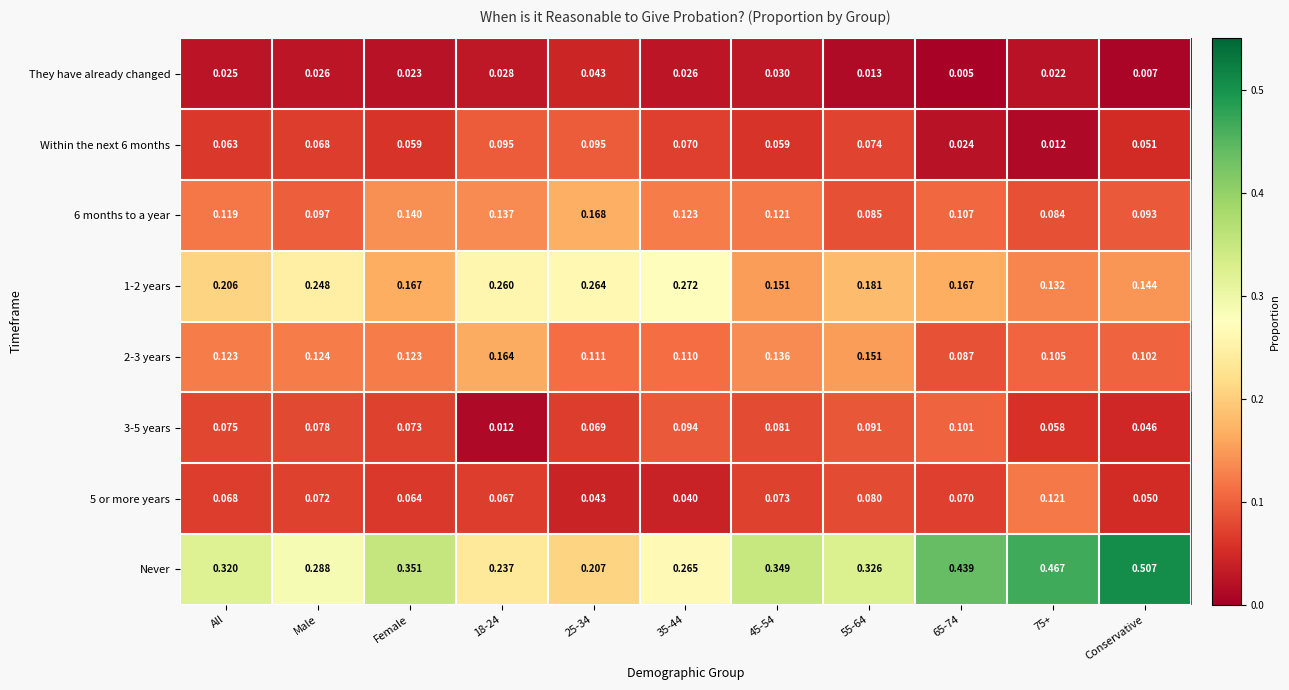

Between All and 25-34, which series saw the biggest shift?

Never